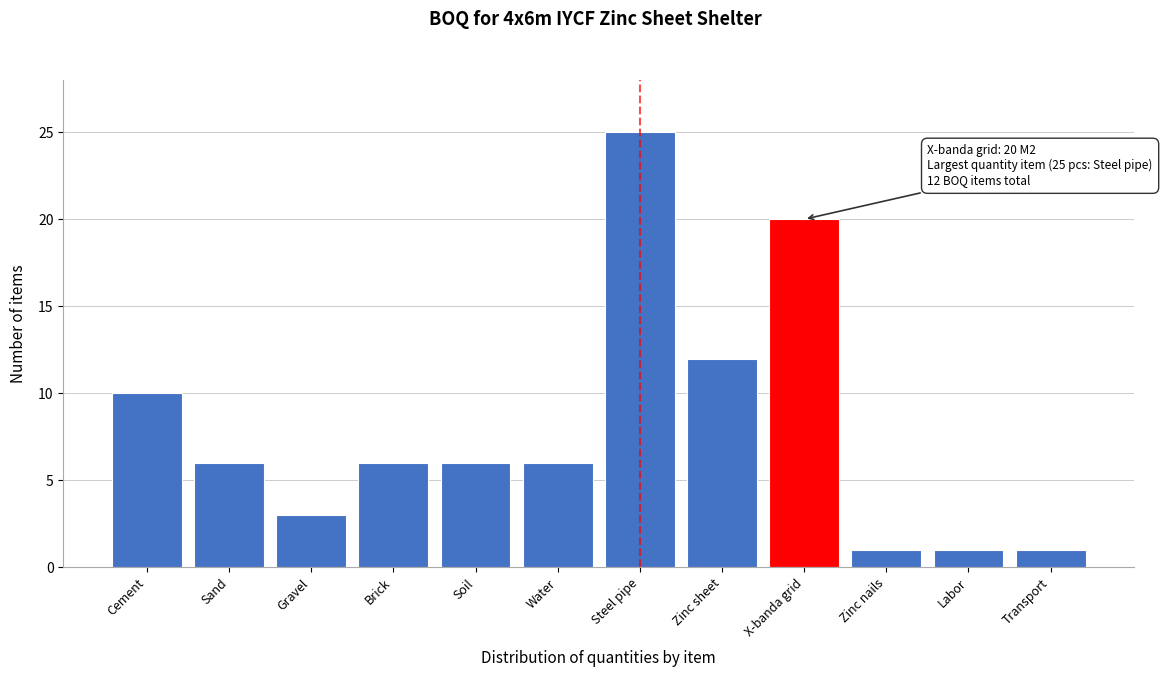

Reading left to right, what are all the values shown in this chart?

10	6	3	6	6	6	25	12	20	1	1	1